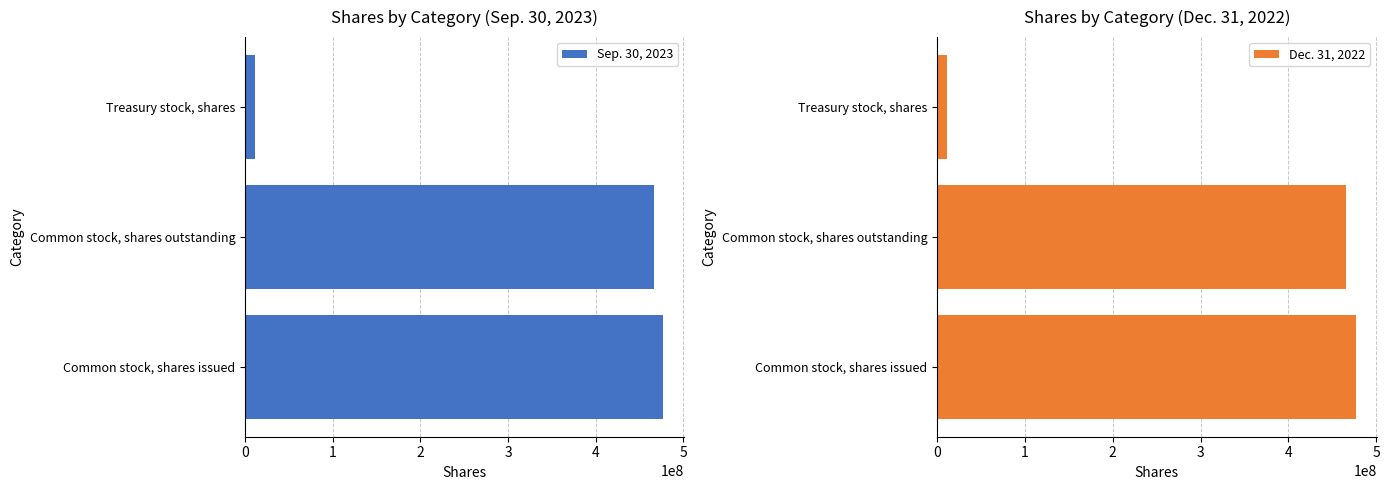

List the labels in order of Sep. 30, 2023 value, largest first.

Common stock, shares issued, Common stock, shares outstanding, Treasury stock, shares